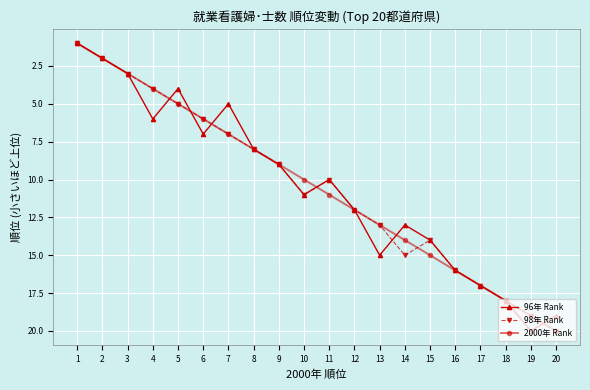

The 98年 Rank series shows 18 at 13. True or false?

False